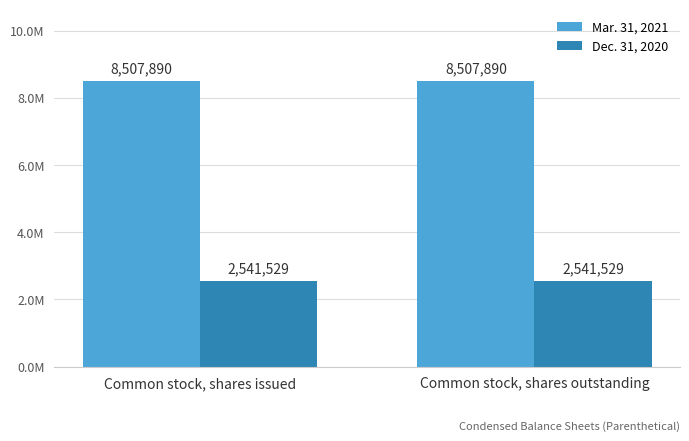

What is the label of the 2nd bar from the left?

Common stock, shares outstanding